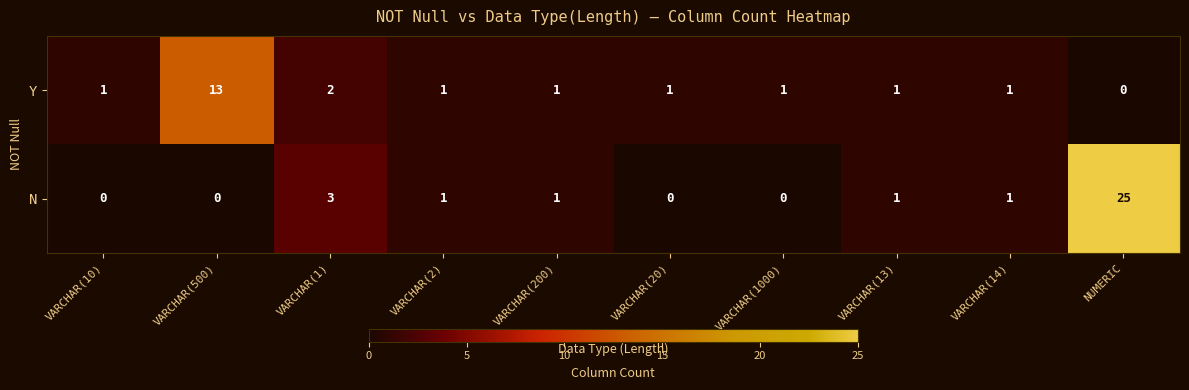

Between VARCHAR(10) and NUMERIC, which series saw the biggest shift?

N